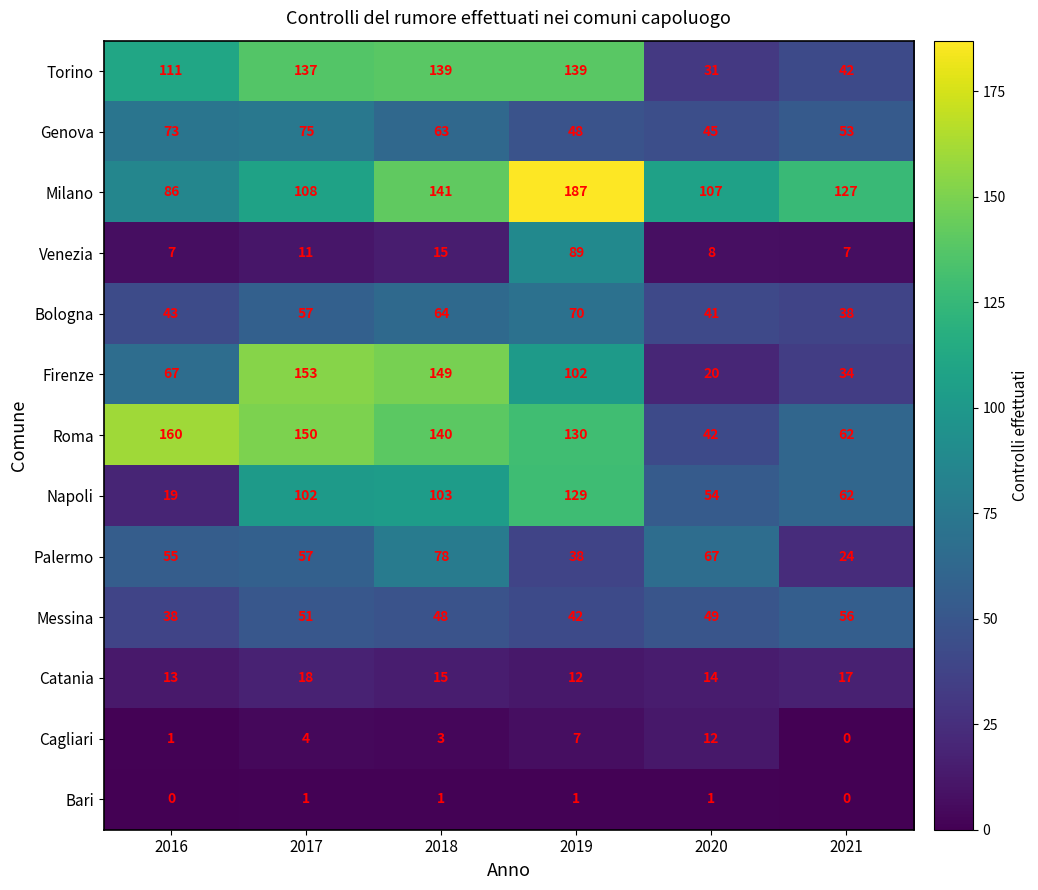

List the labels in order of Catania value, largest first.

2017, 2021, 2018, 2020, 2016, 2019